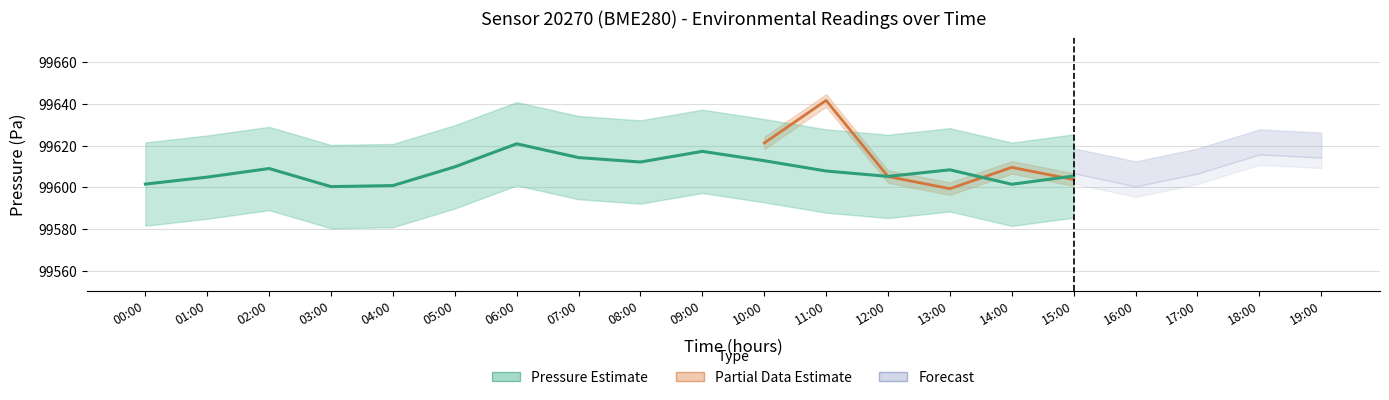

What is the value of the 13th point from the left?

99605.2